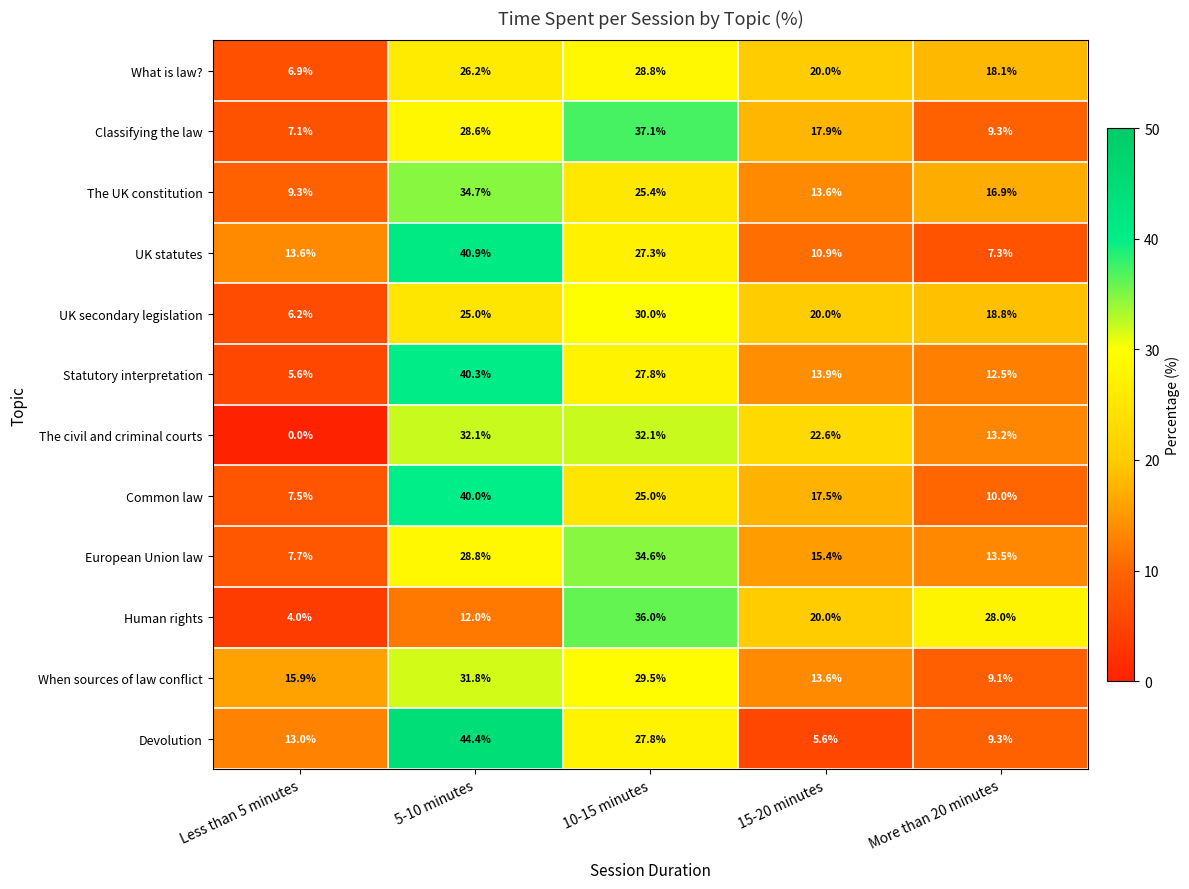

List the series in order of their peak value, highest first.

Devolution, UK statutes, Statutory interpretation, Common law, Classifying the law, Human rights, The UK constitution, European Union law, The civil and criminal courts, When sources of law conflict, UK secondary legislation, What is law?